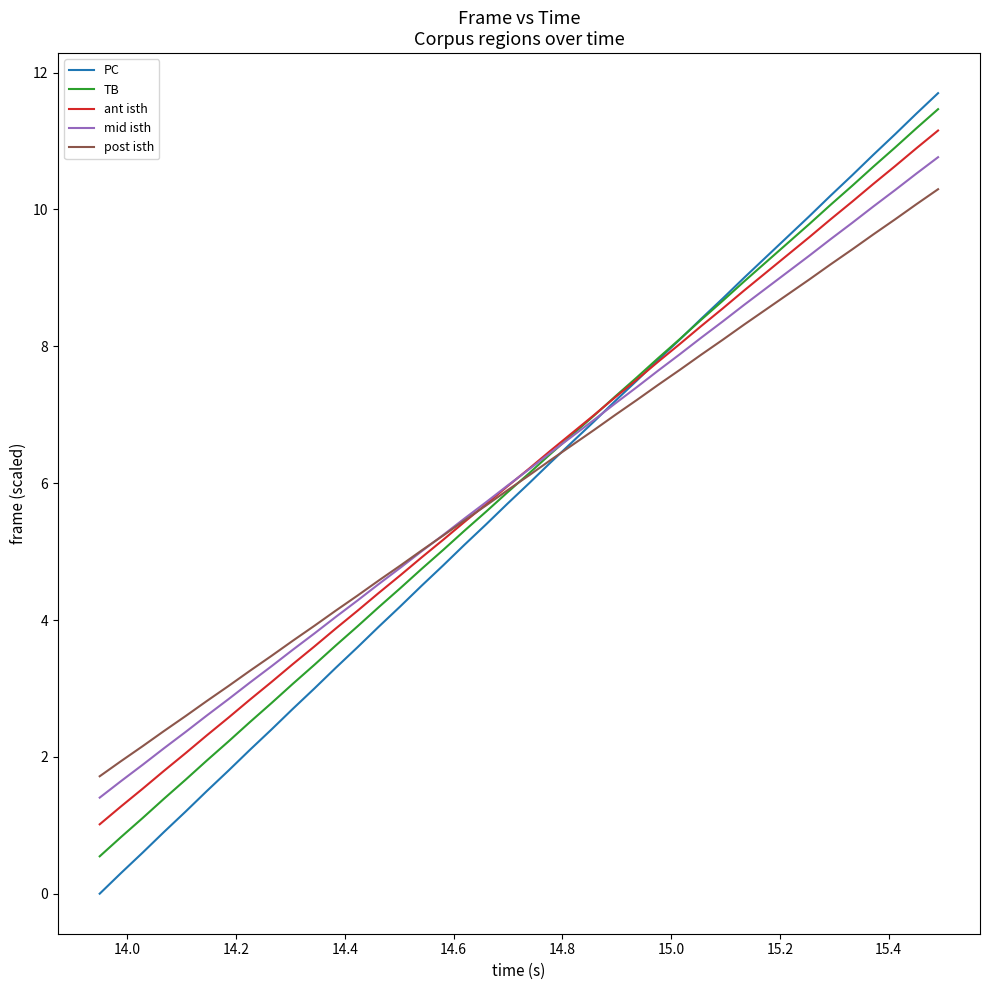

What is the lowest value of the post isth series?

1.7